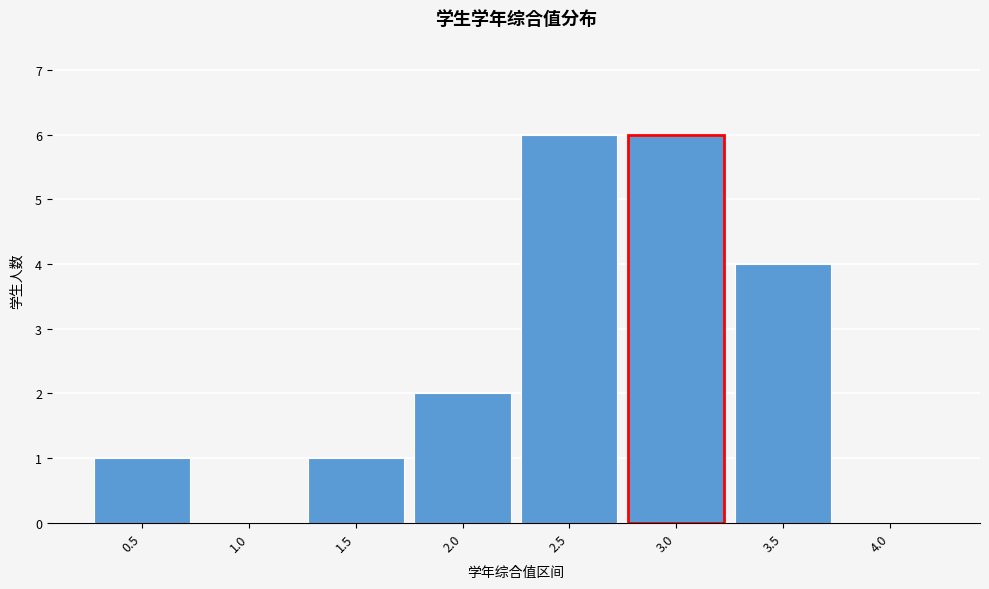

Reading left to right, what are all the values shown in this chart?

0.5=1	1.0=0	1.5=1	2.0=2	2.5=6	3.0=6	3.5=4	4.0=0